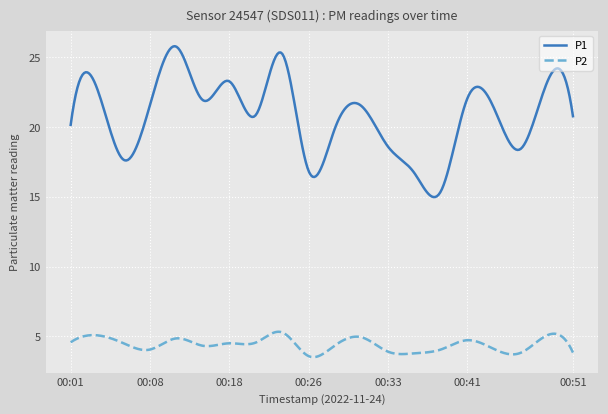

List the series in order of their overall mean, highest first.

P1, P2